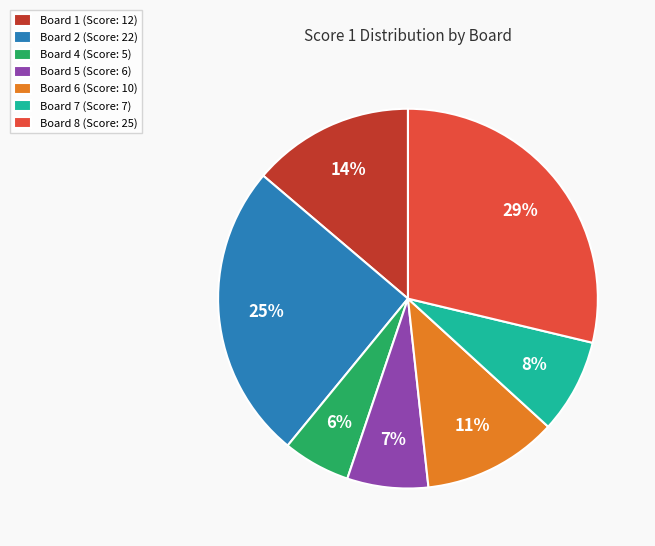

How many segments does this pie chart have?

7